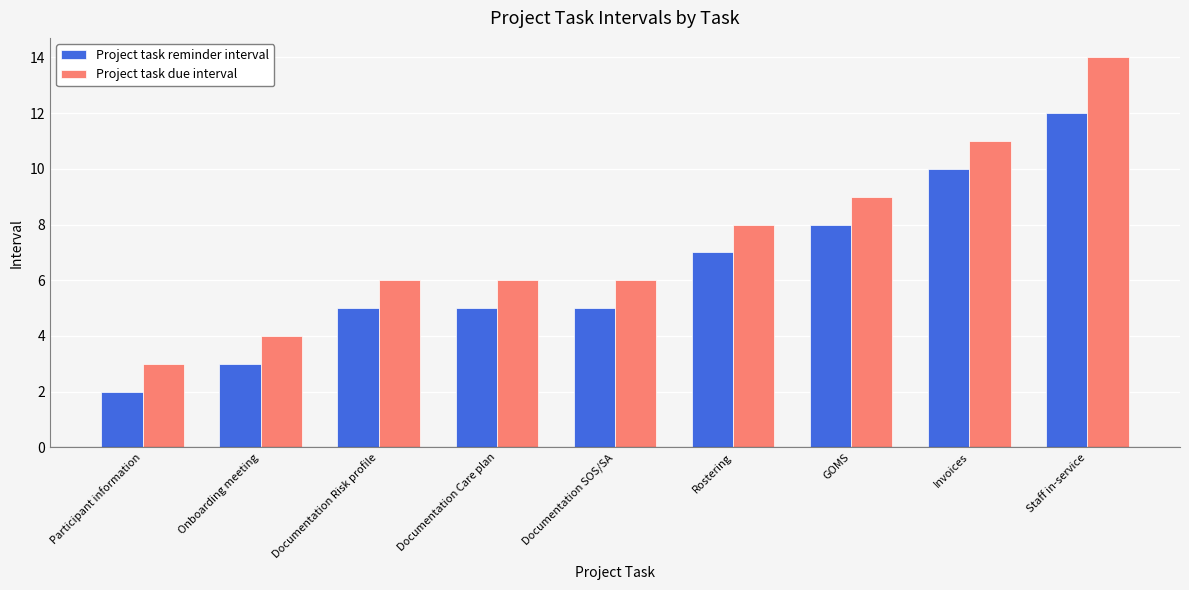

What is the average value of the Project task reminder interval series?

6